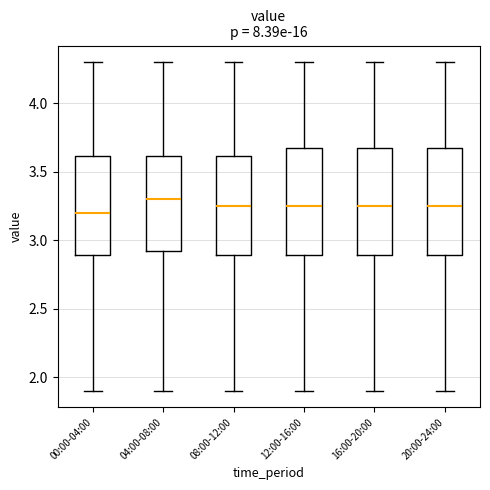

Where does the upper whisker of the box for 04:00-08:00 end on the y-axis? The values are not printed on the chart, so give them approximately, as read against the axis.

4.30